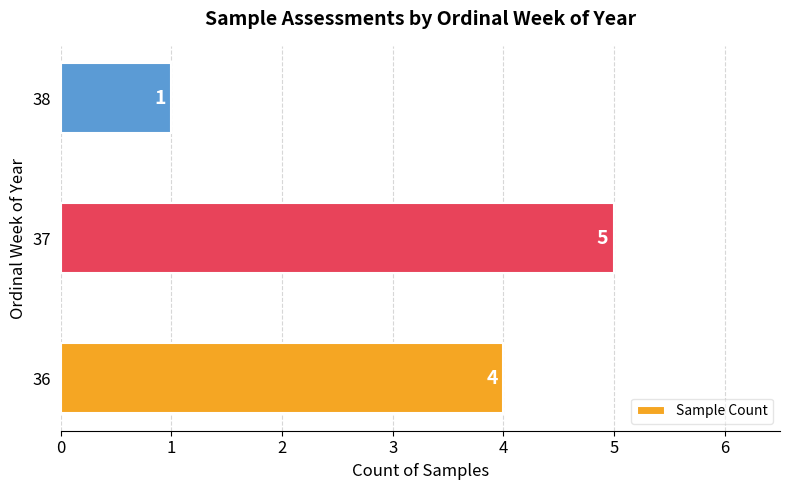

List the labels in order of value, largest first.

37, 36, 38